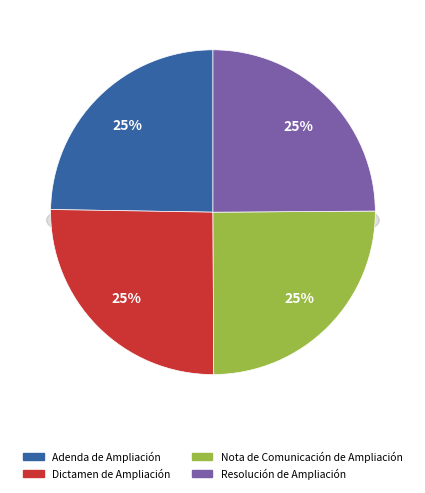

Do Adenda de Ampliación and Nota de Comunicación de Ampliación together represent more than half of the pie?

No